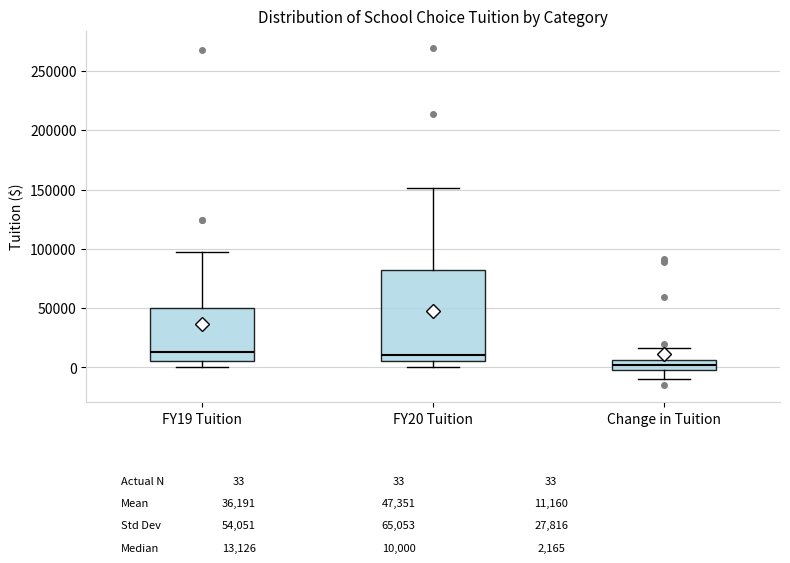

Reading left to right, transcribe this box plot: for each box, give where its median line is, the range the box spans, and where its two whiskers end, as read against the y-axis. The values are not printed on the chart, so give them approximately, as read against the axis.

FY19 Tuition: median 15000, box 5000 to 50000, whiskers 0 to 100000
FY20 Tuition: median 10000, box 5000 to 80000, whiskers 0 to 150000
Change in Tuition: median 0 (inside the box), box 0 to 5000, whiskers -10000 to 15000